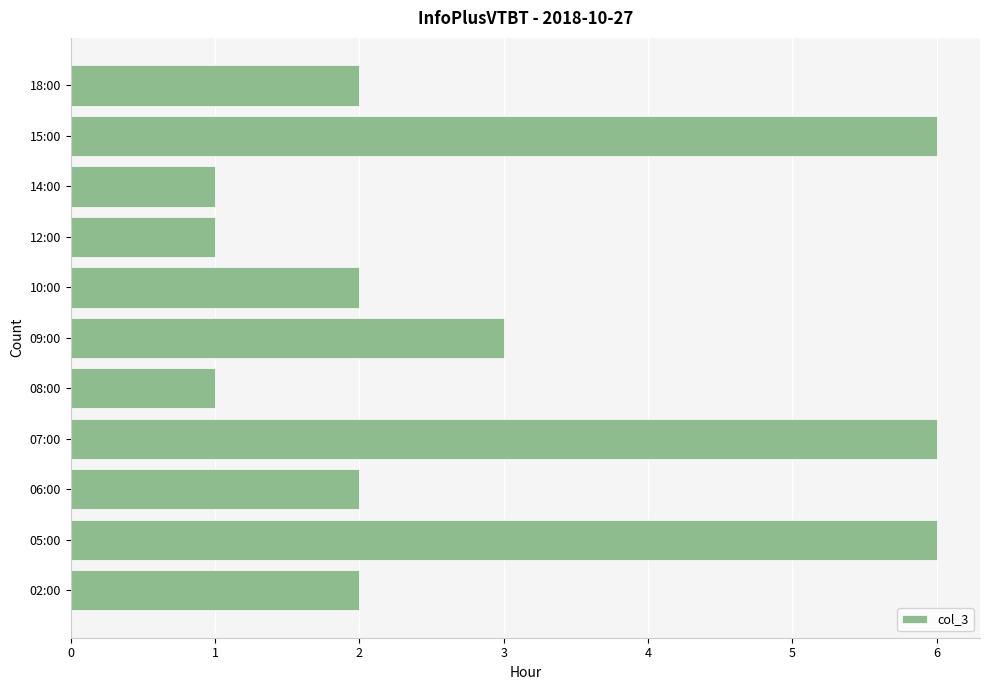

Are the bars grouped side by side (vs. stacked)?

No